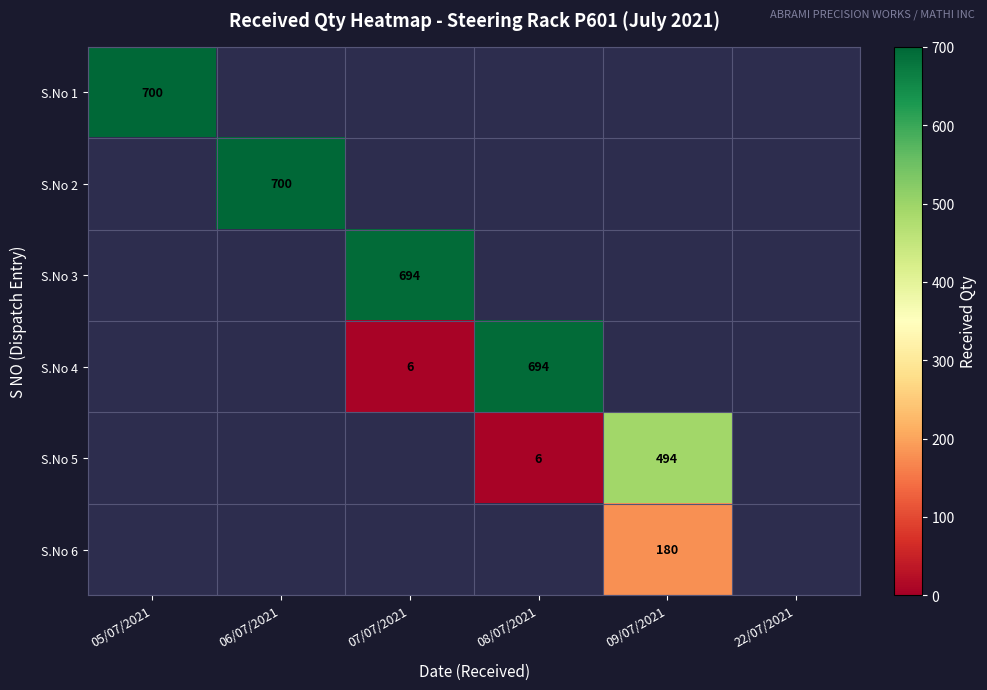

How many categories are shown in the chart?

6